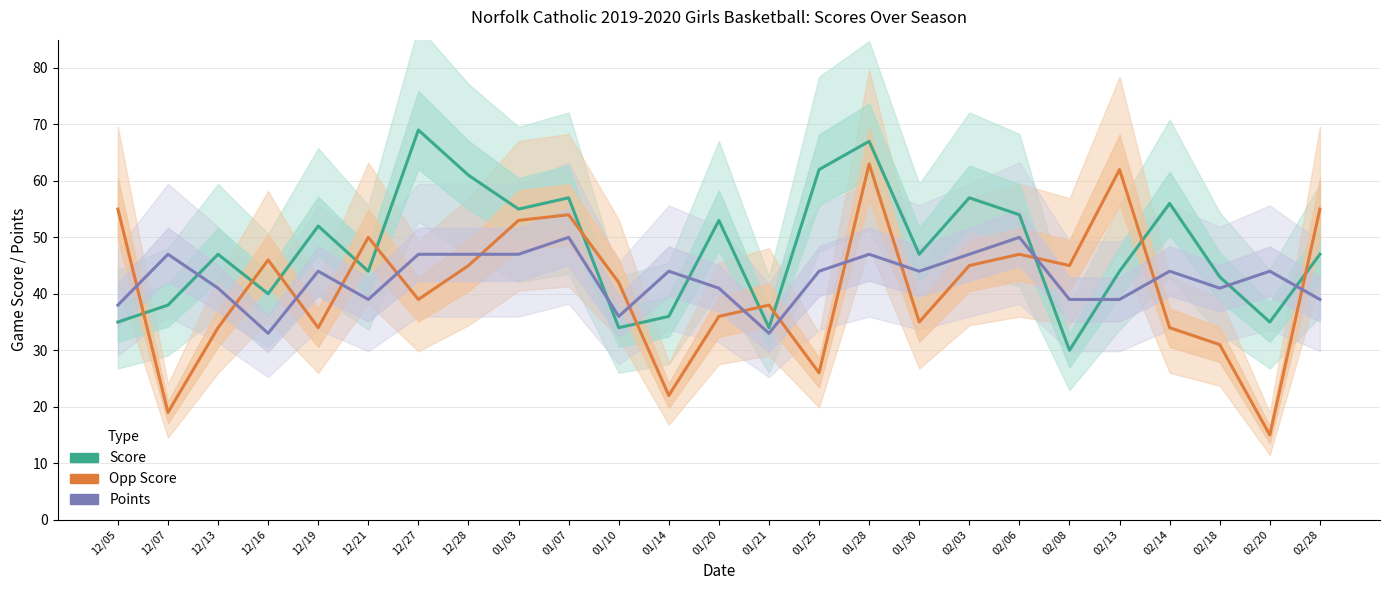

Read the Opp Score value at 01/30, to the nearest 5.

35